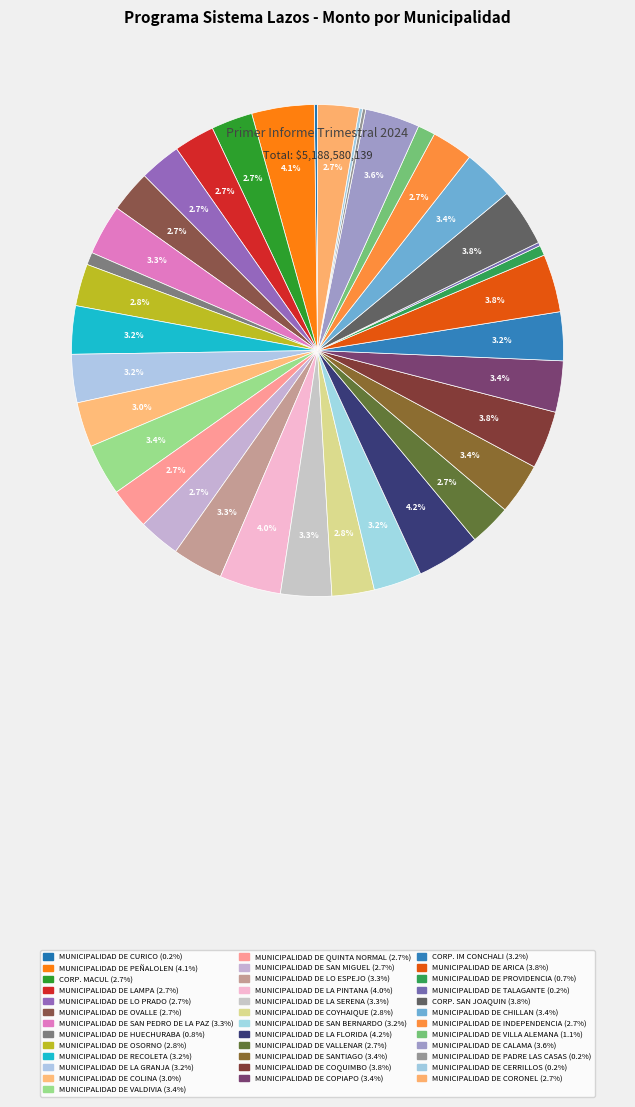

How many segments does this pie chart have?

37